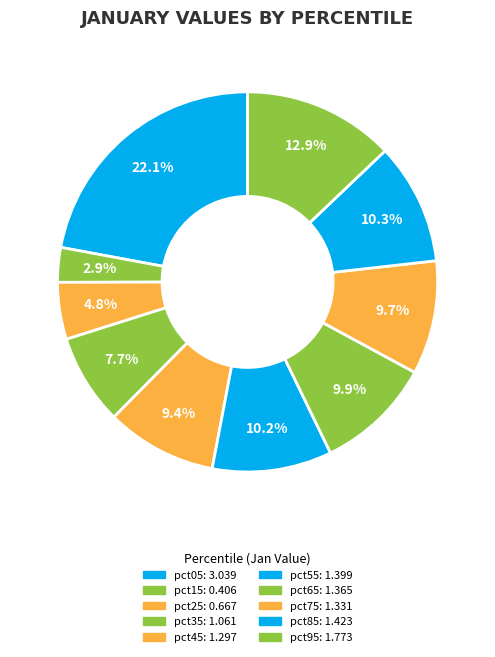

Count the number of slices in the pie.

10